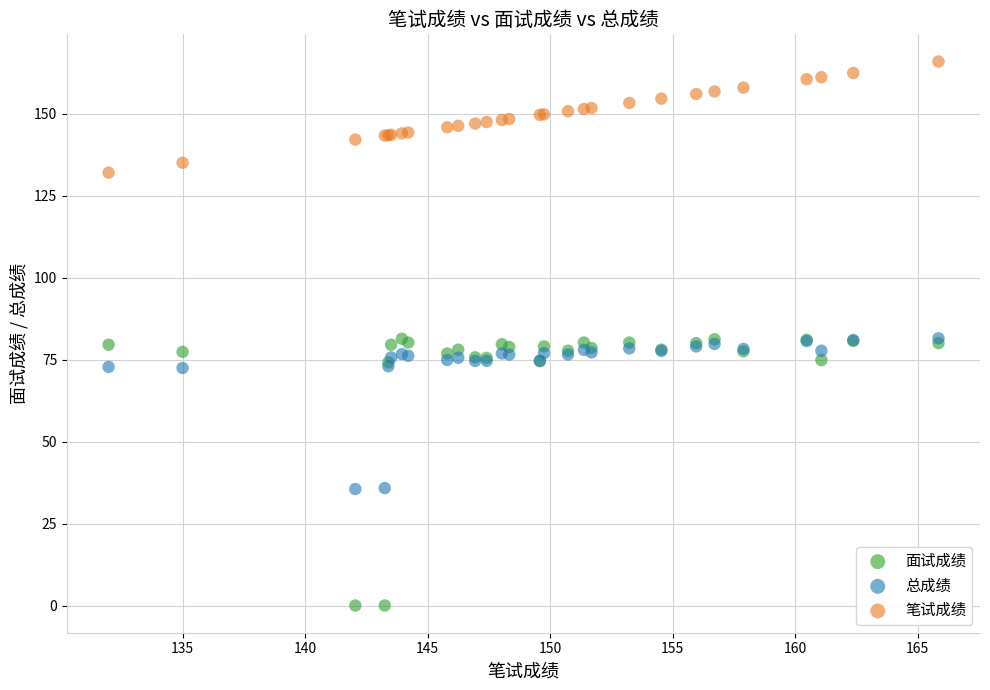

What are all the series names shown in the legend?

面试成绩, 总成绩, 笔试成绩